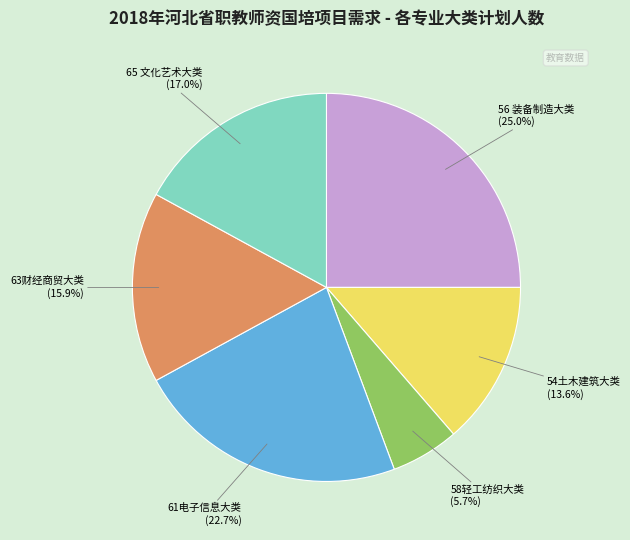

How many slices are in this pie chart?

6